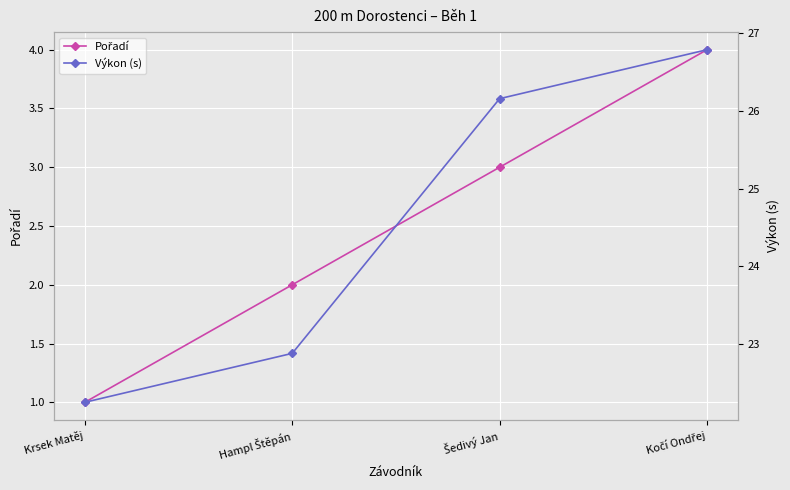

Is it true that Výkon (s) equals 22.9 at Hampl Štěpán?

True